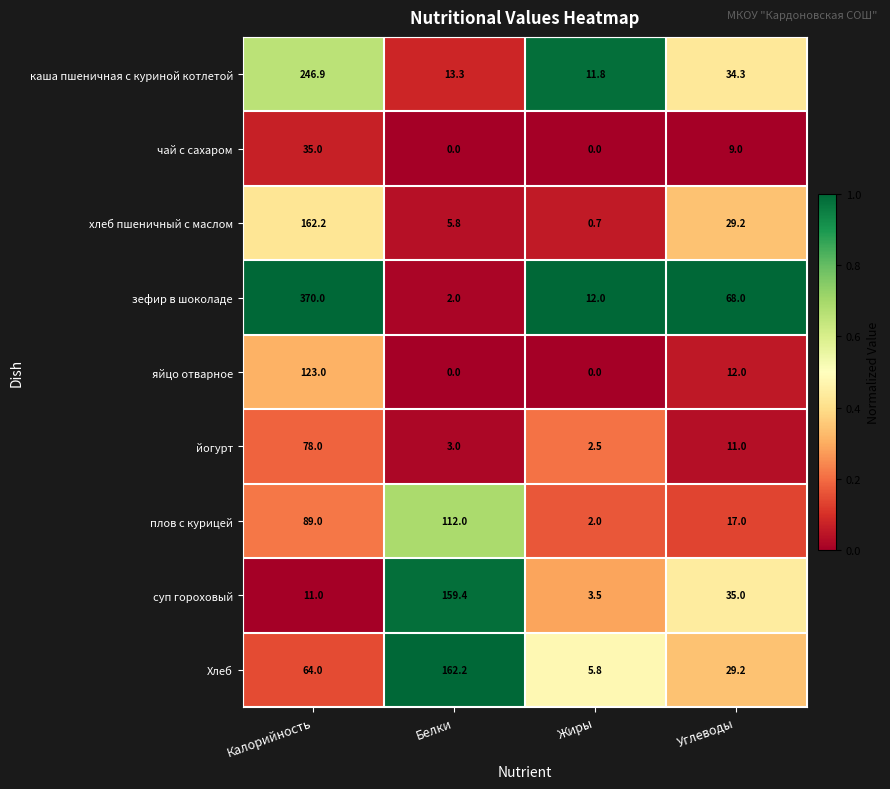

What is the sum of the чай с сахаром values at Углеводы and Жиры?

9.0